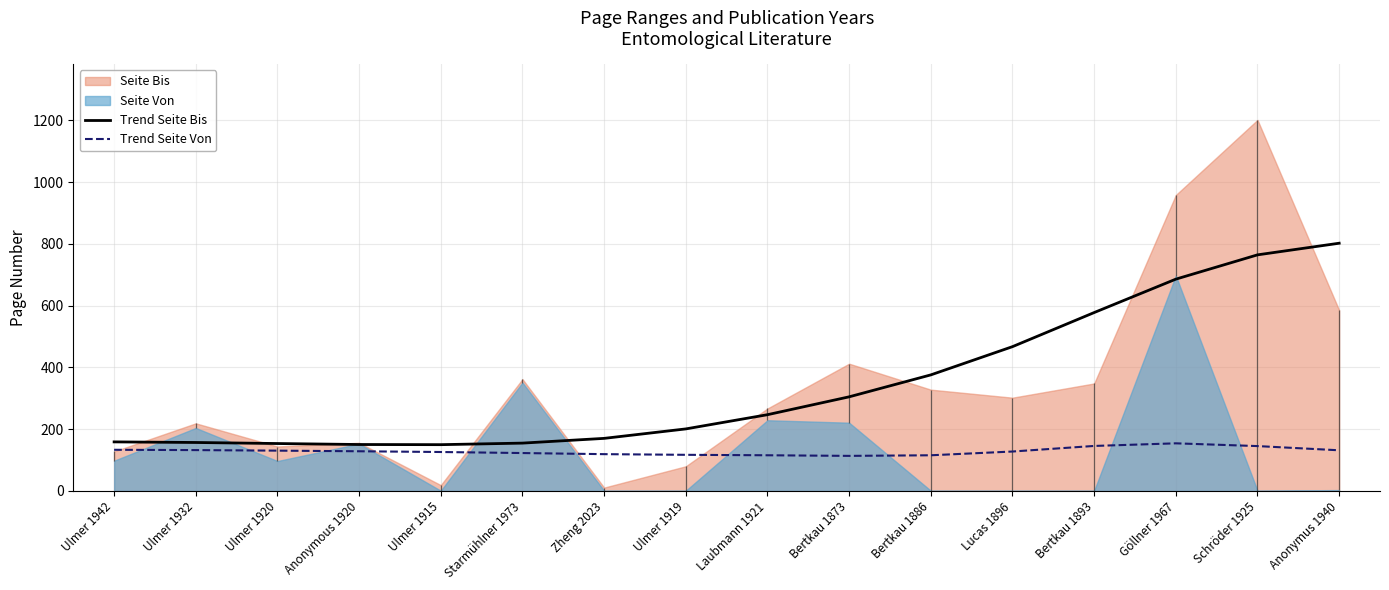

What is the lowest value of the Trend Seite Bis series?

149.9